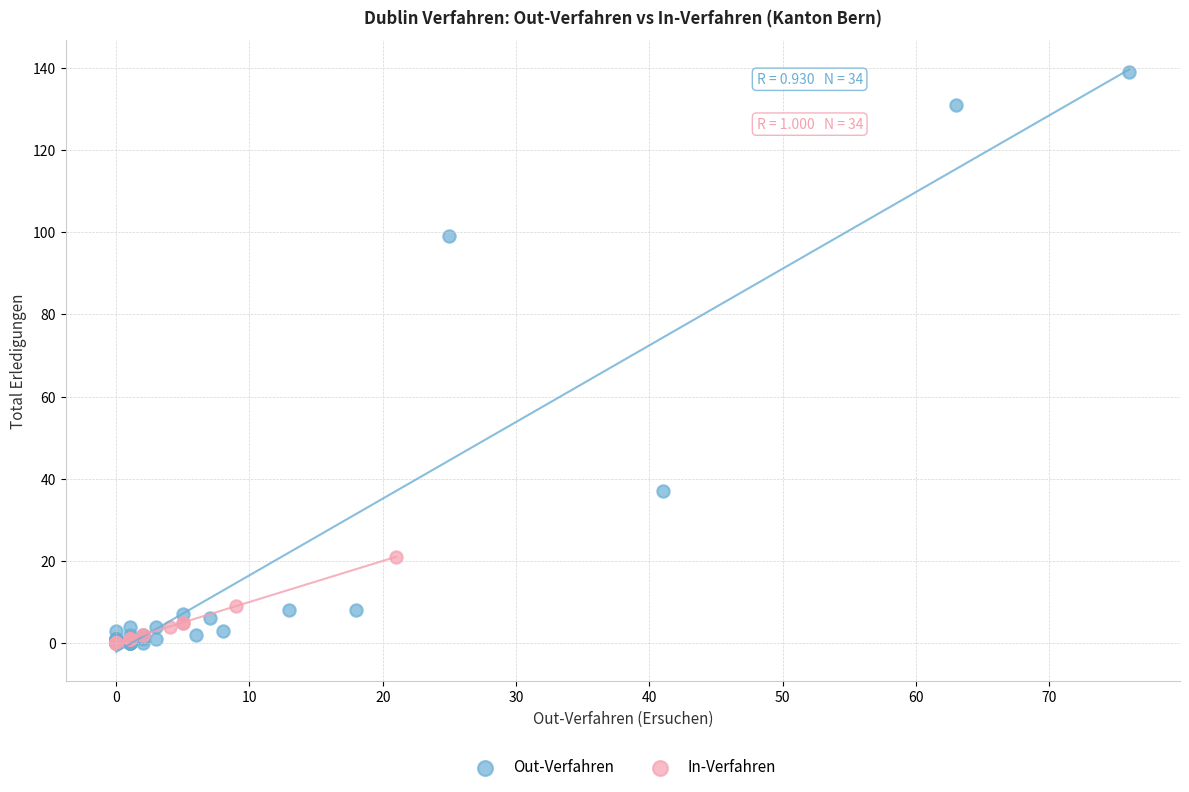

Which series has the widest spread of Y values?

Out-Verfahren